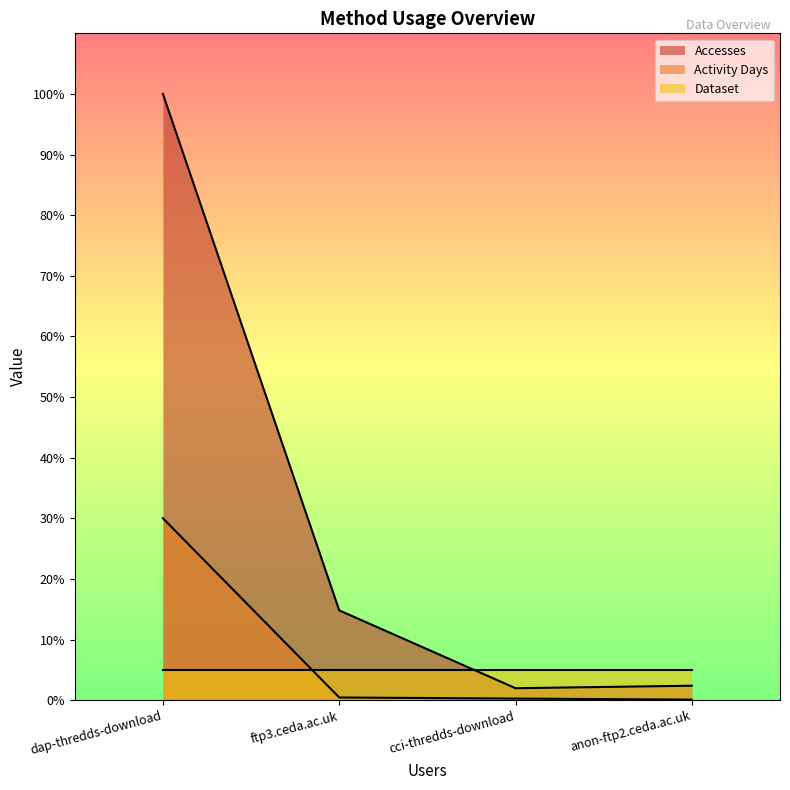

True or false: Activity Days and Accesses intersect in this chart.

False